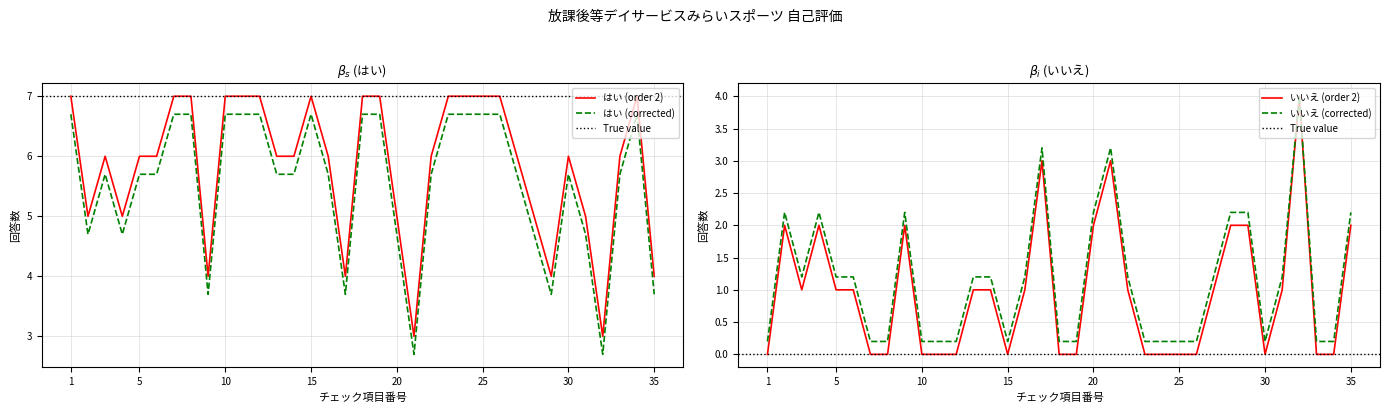

The いいえ series shows 0 at 26. True or false?

True